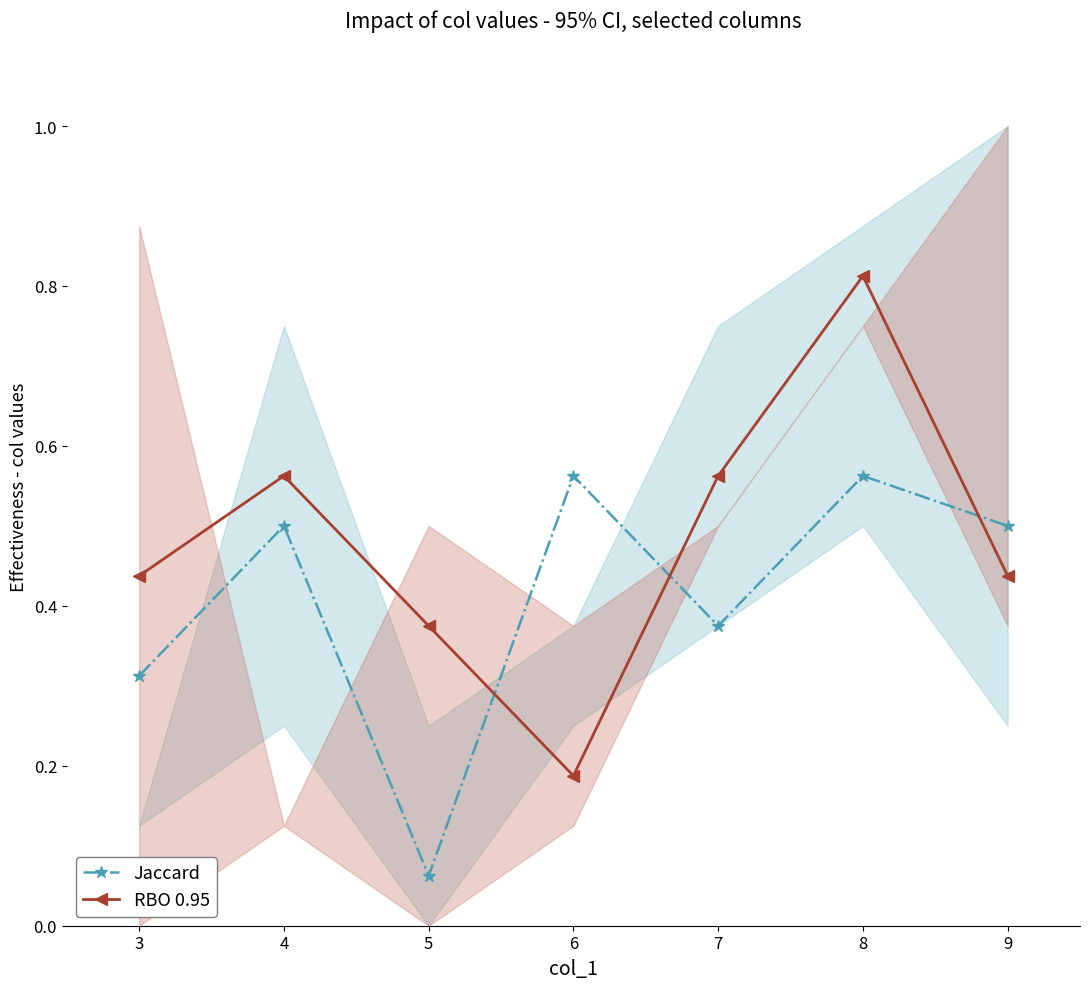

The Jaccard series shows 0.2 at 7. True or false?

False